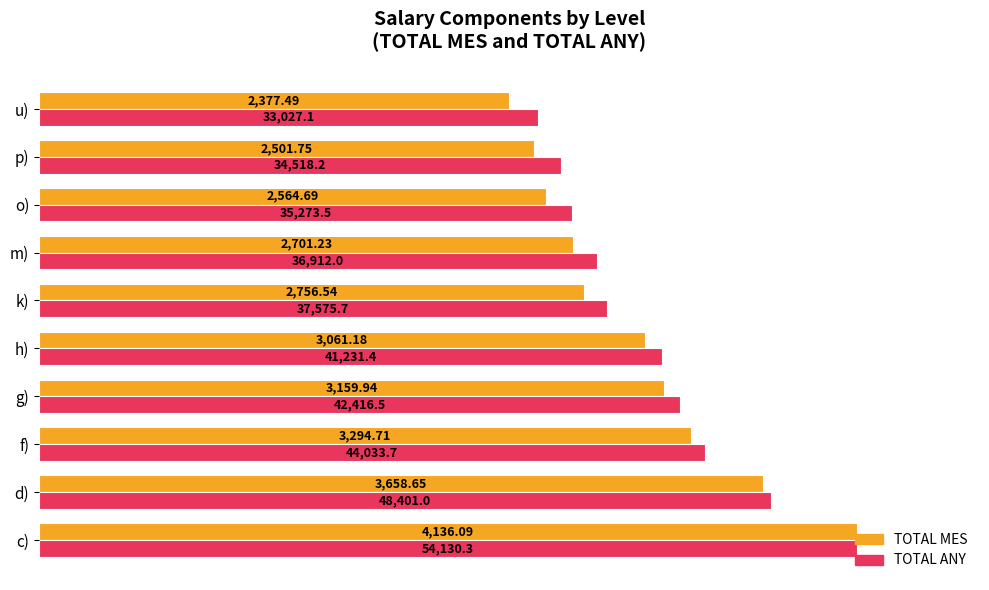

What are all the series names shown in the legend?

TOTAL MES, TOTAL ANY